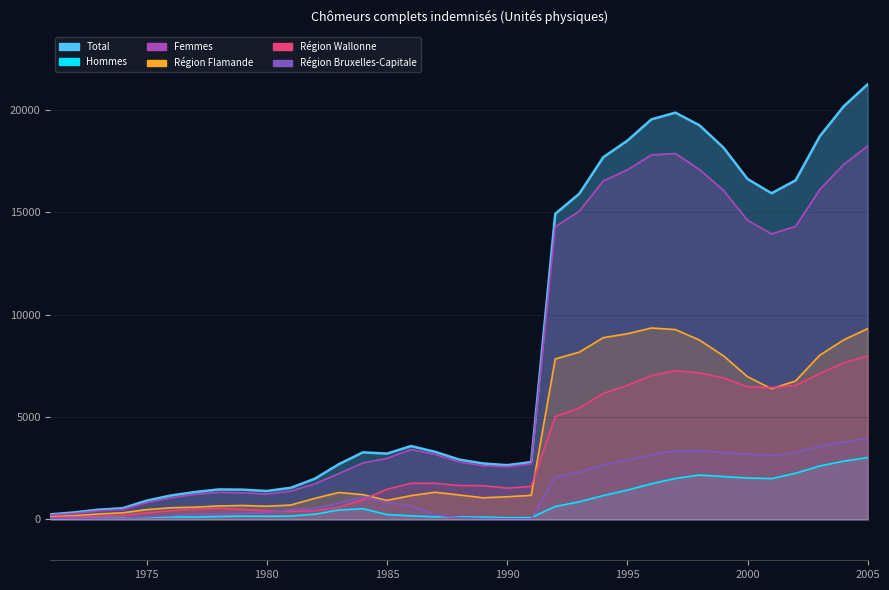

Which series has the widest spread of values?

Total